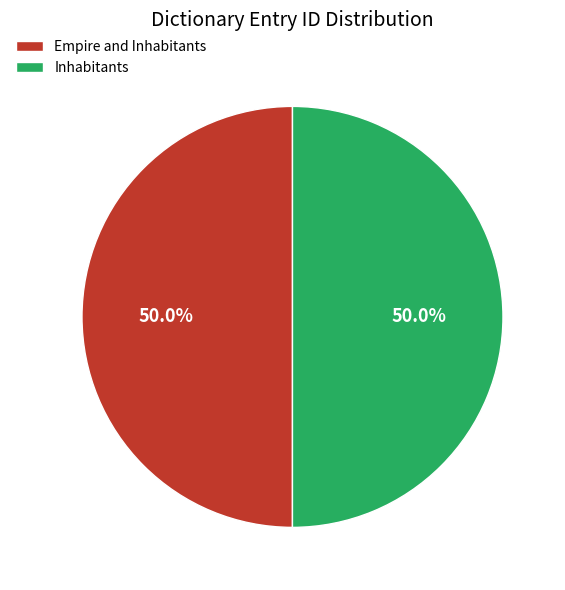

How many slices are in this pie chart?

2